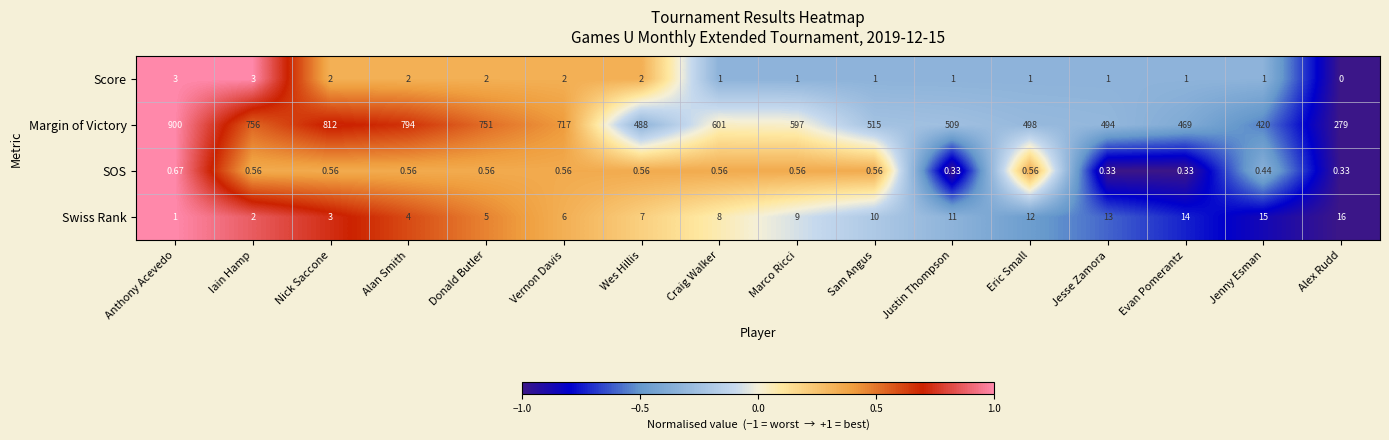

Where does the Score series first go above 1?

Anthony Acevedo